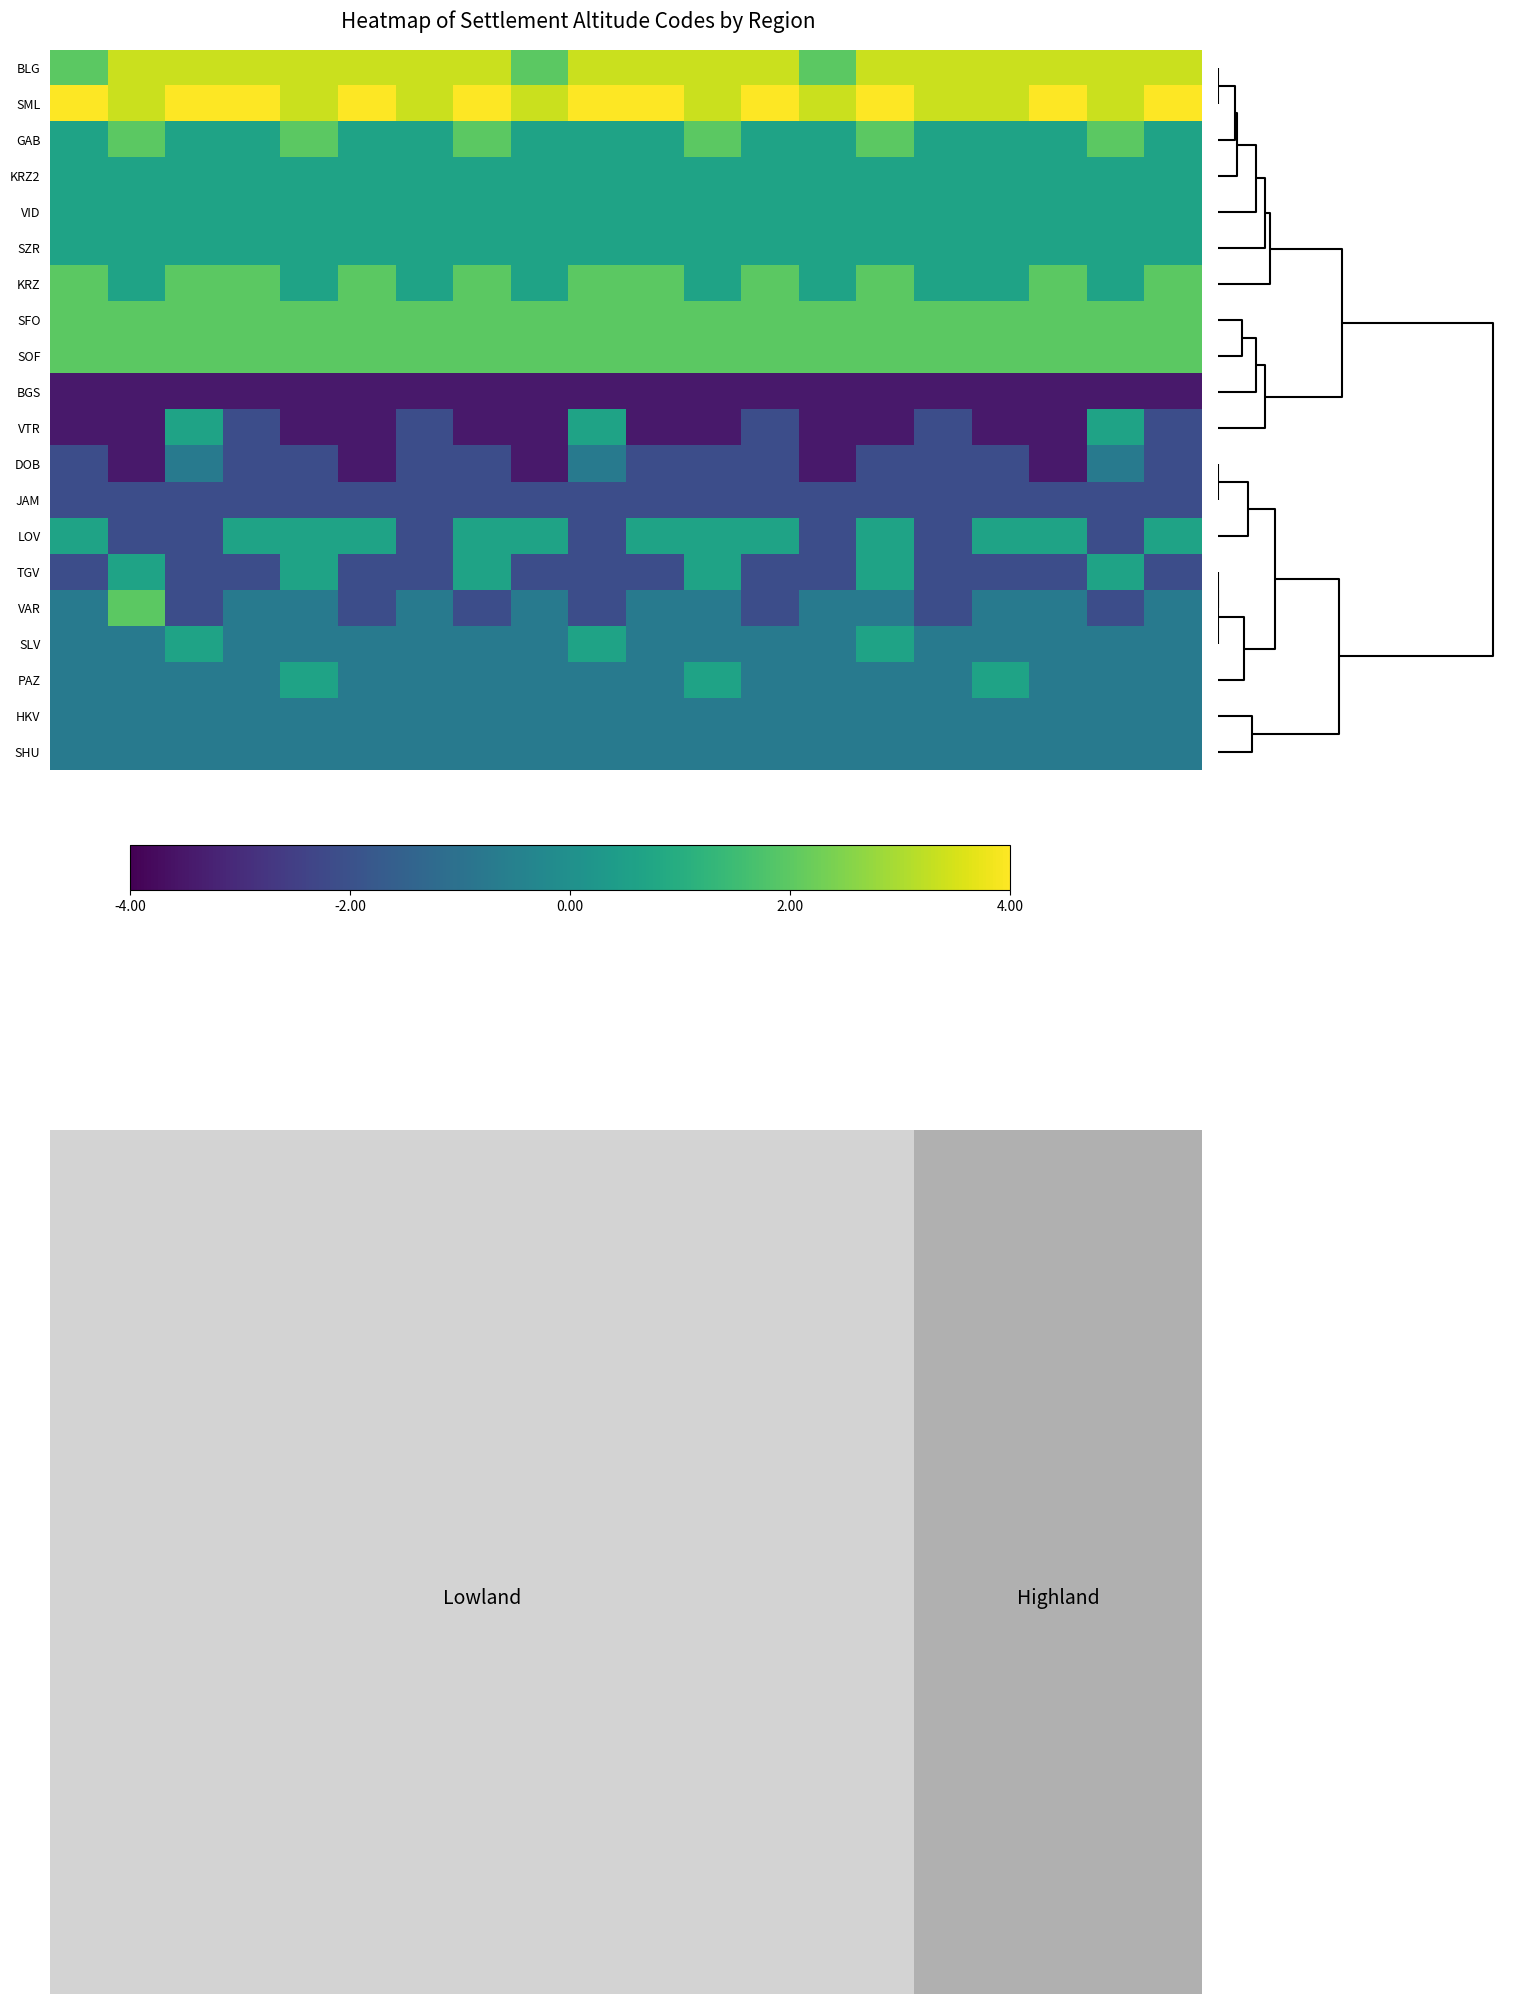

At which category is the sum across all series the highest?

14